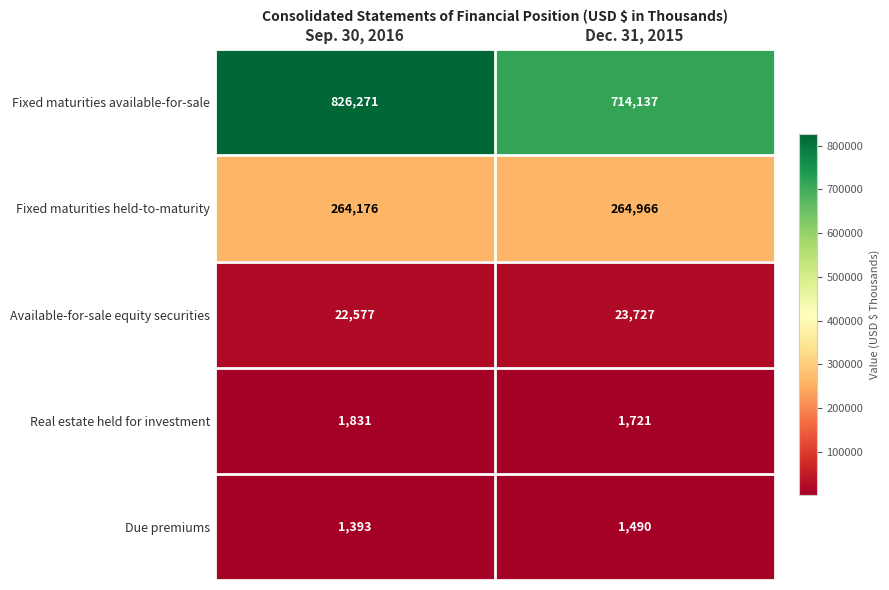

At which category is the sum across all series the highest?

Sep. 30, 2016